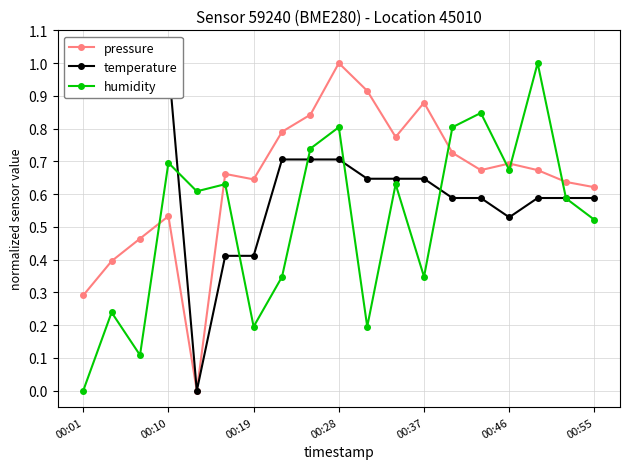

What are all the series names shown in the legend?

pressure, temperature, humidity